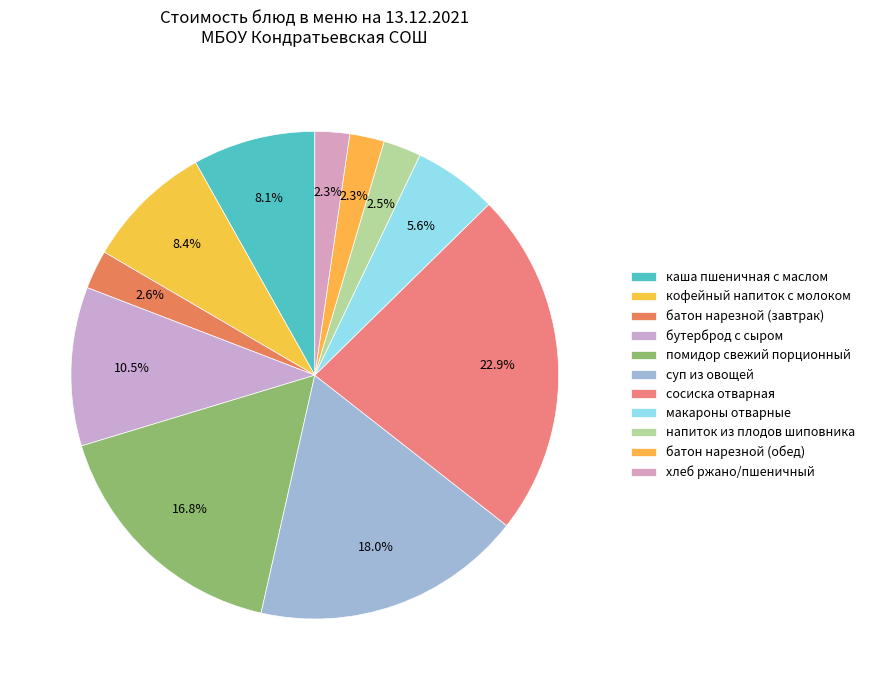

Which slice is the largest?

сосиска отварная